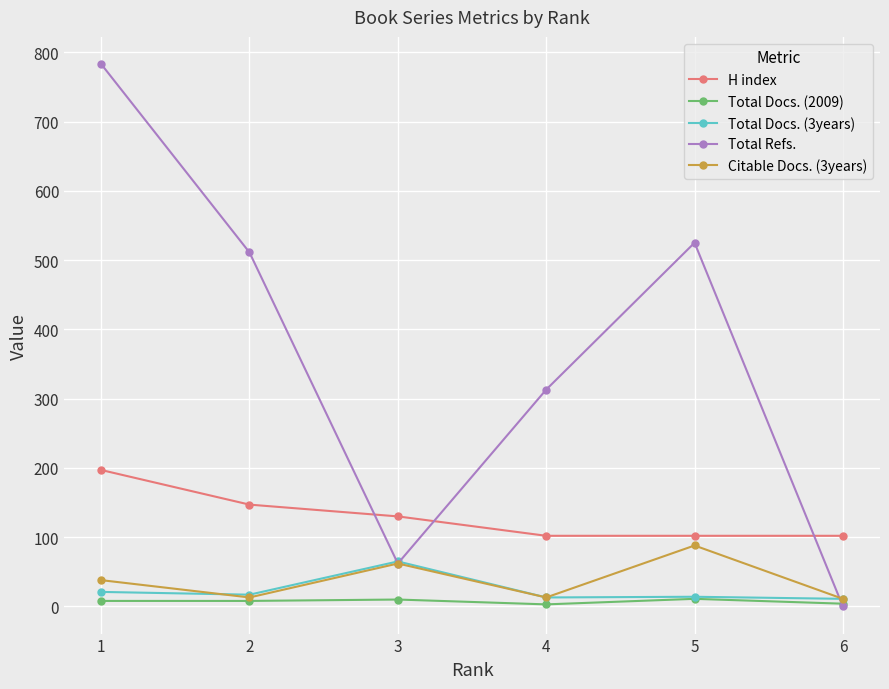

What is the value of the Total Docs. (2009) point at the 3rd from the left?

10